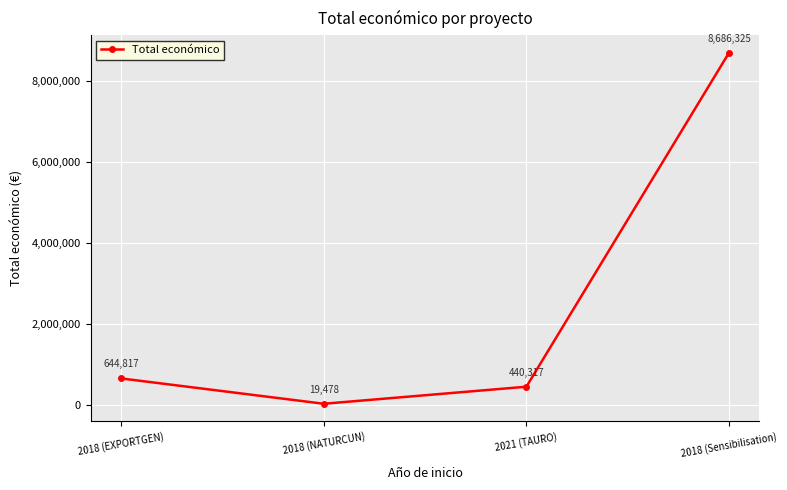

How many lines are shown in the chart?

1